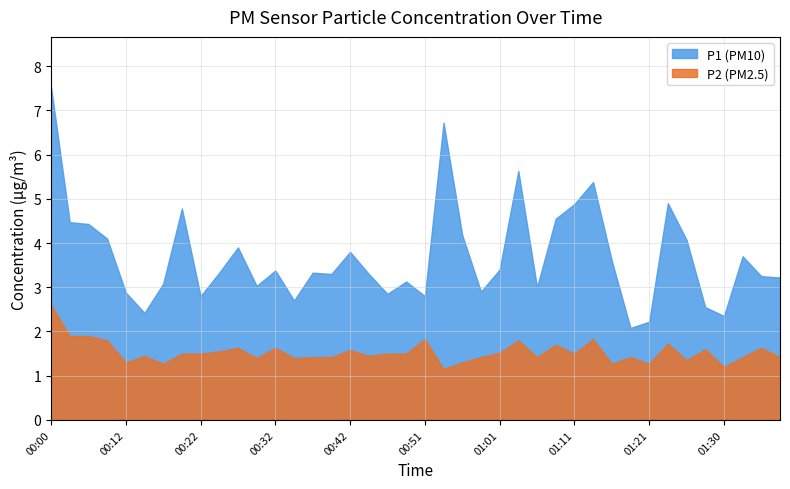

What is the difference between the highest and lowest values at 00:42?

2.2